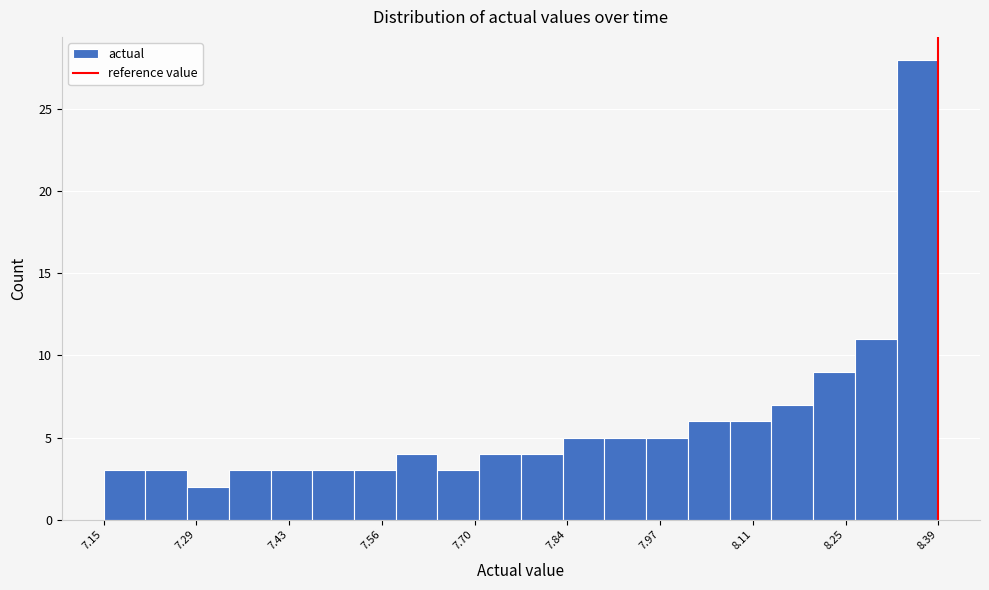

Read against the x-axis, roughly where is the centre of the tallest bar?

8.36